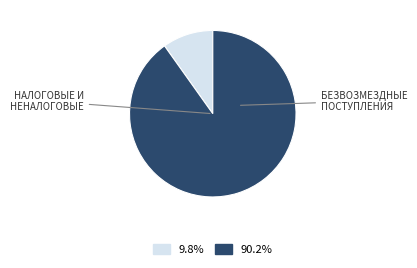

Count the number of slices in the pie.

2